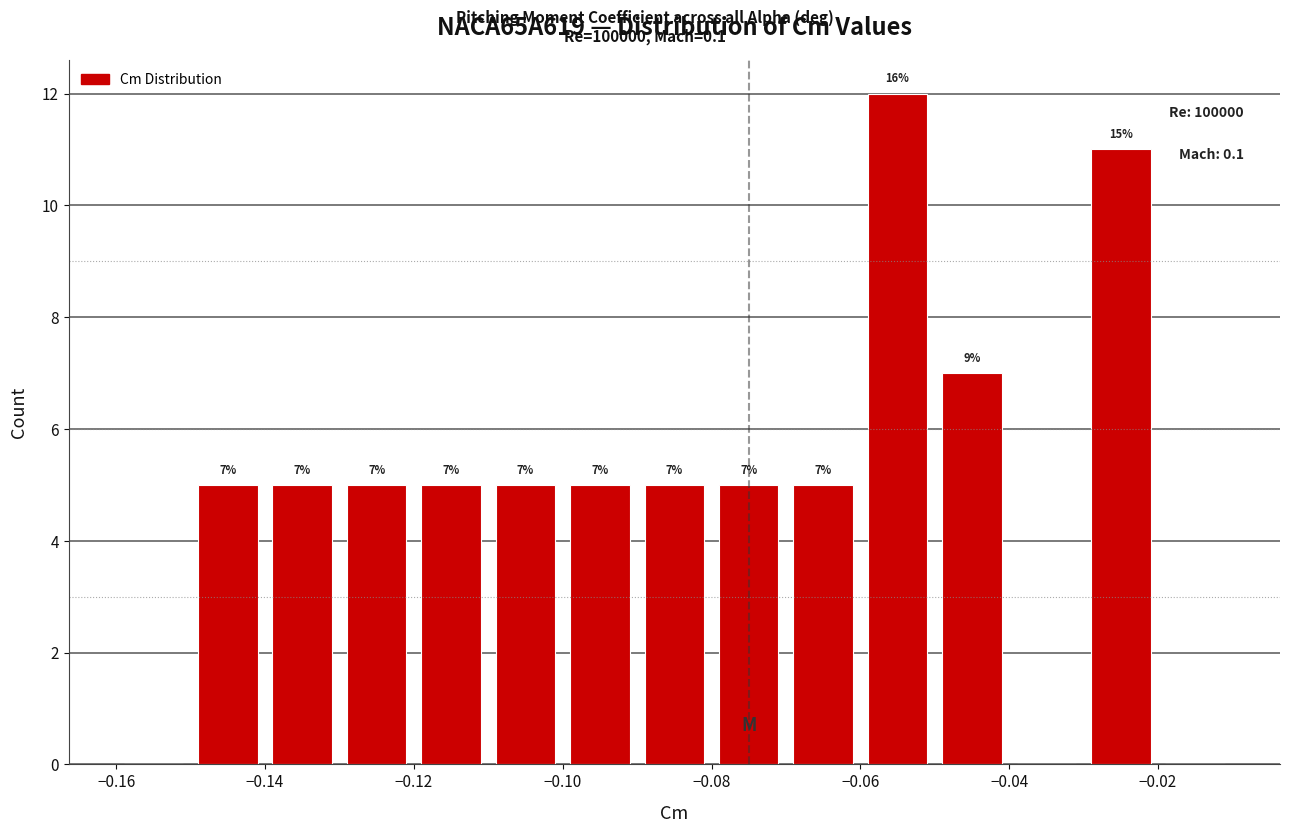

Which range on the x-axis has the tallest bar?

-0.06 to -0.05